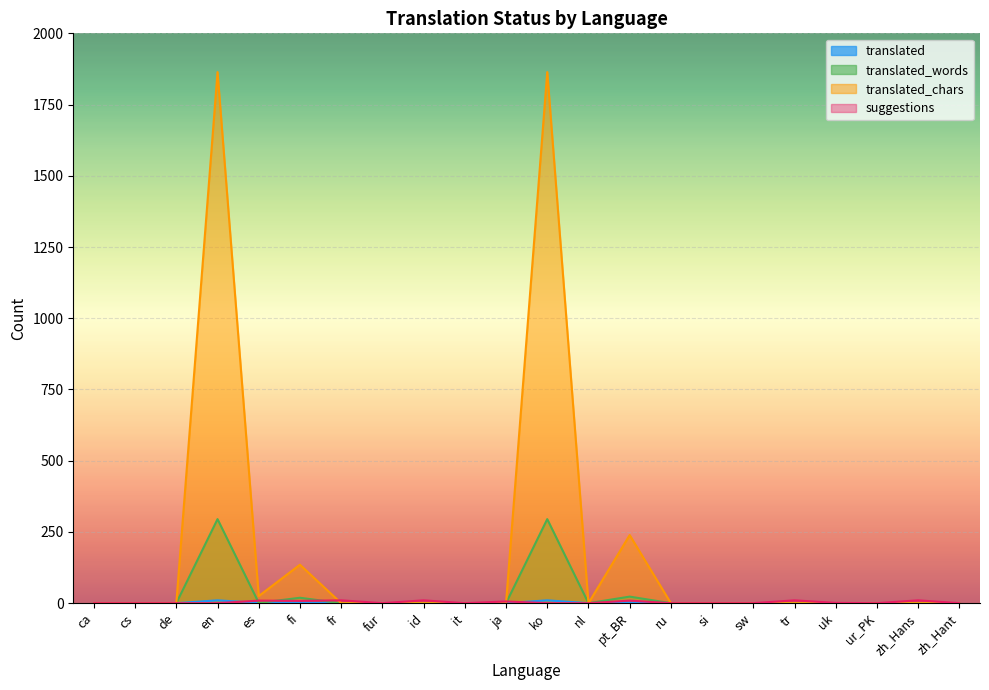

Which label corresponds to the smallest value in the chart?

ca